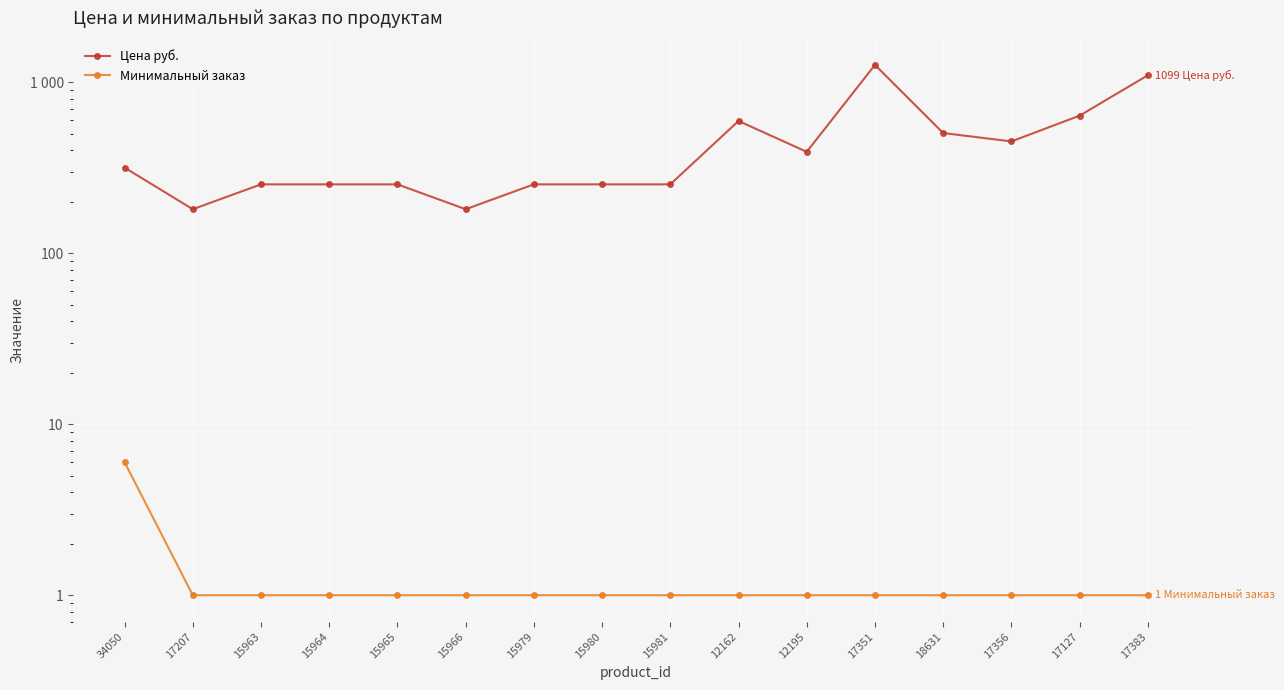

Which category has the lowest value in the Минимальный заказ series?

17207